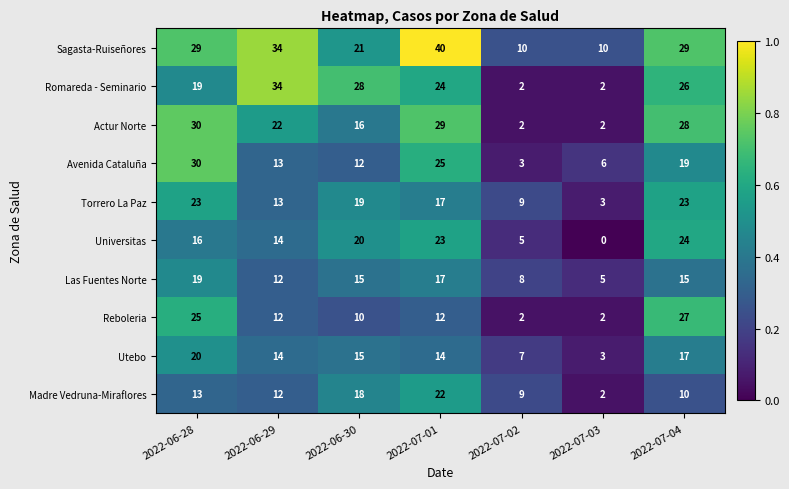

The Romareda - Seminario series shows 24 at 2022-07-01. True or false?

True